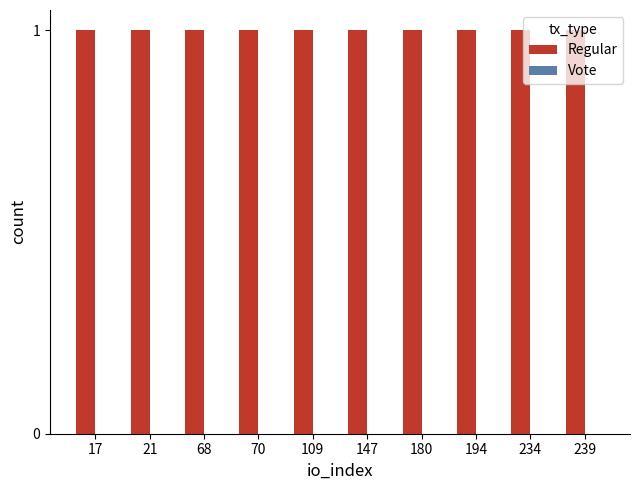

At 70, list the series in order from largest to smallest.

Regular, Vote